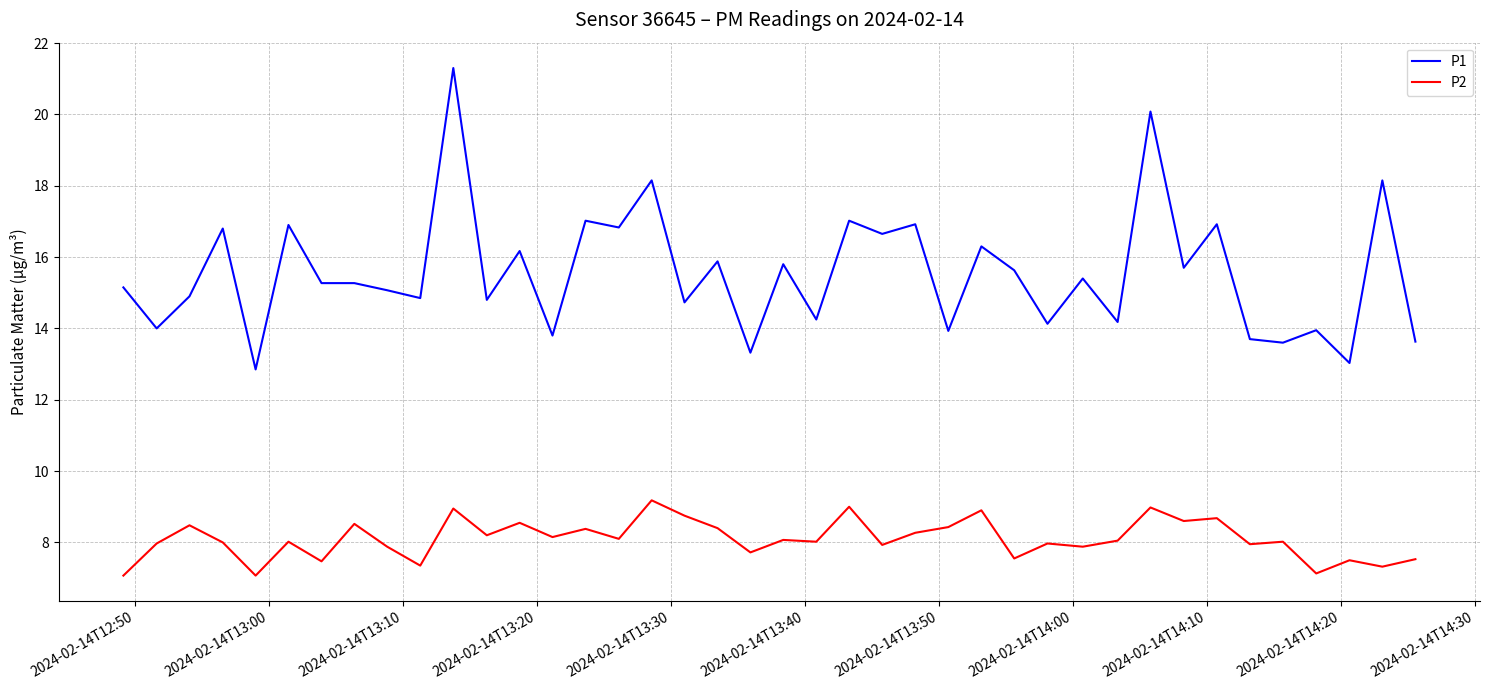

True or false: P2 and P1 cross at least once.

False